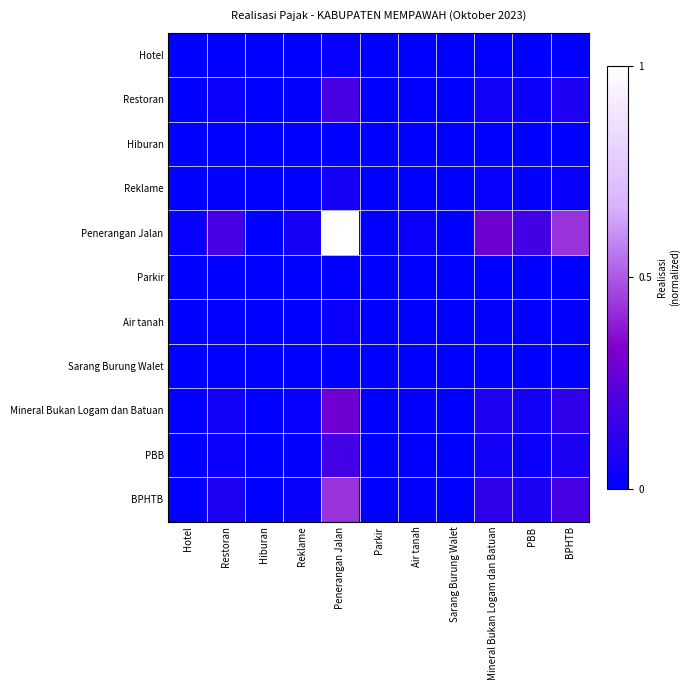

At Restoran, list the series in order from smallest to largest.

Sarang Burung Walet, Hiburan, Parkir, Hotel, Air tanah, Reklame, PBB, Restoran, Mineral Bukan Logam dan Batuan, BPHTB, Penerangan Jalan